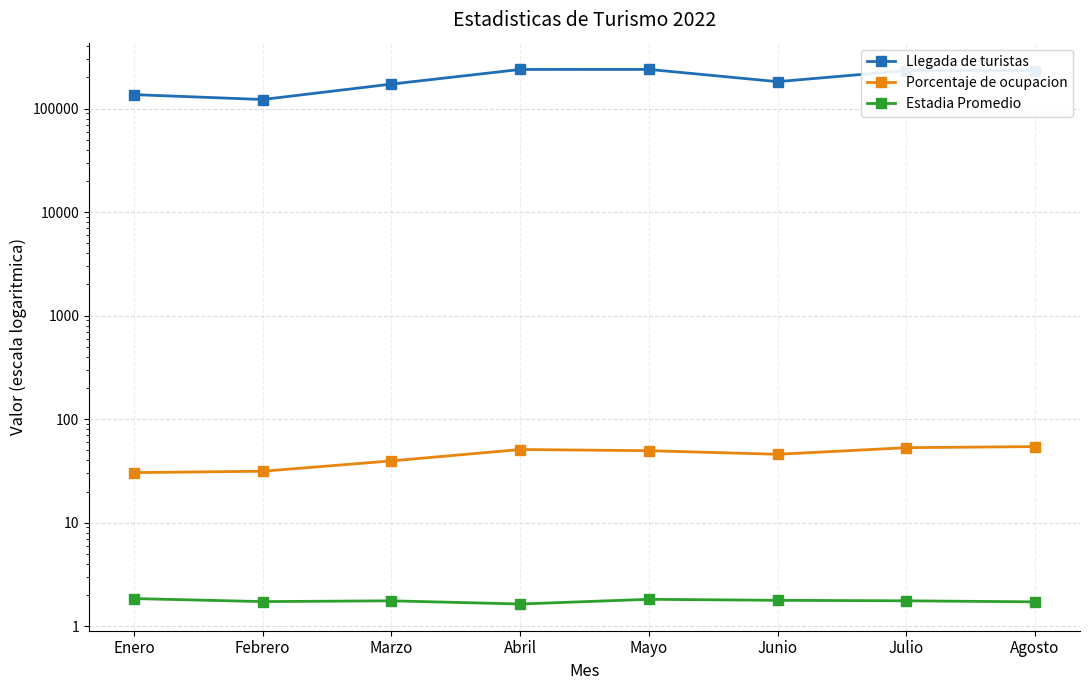

How many data points does each series have?

8